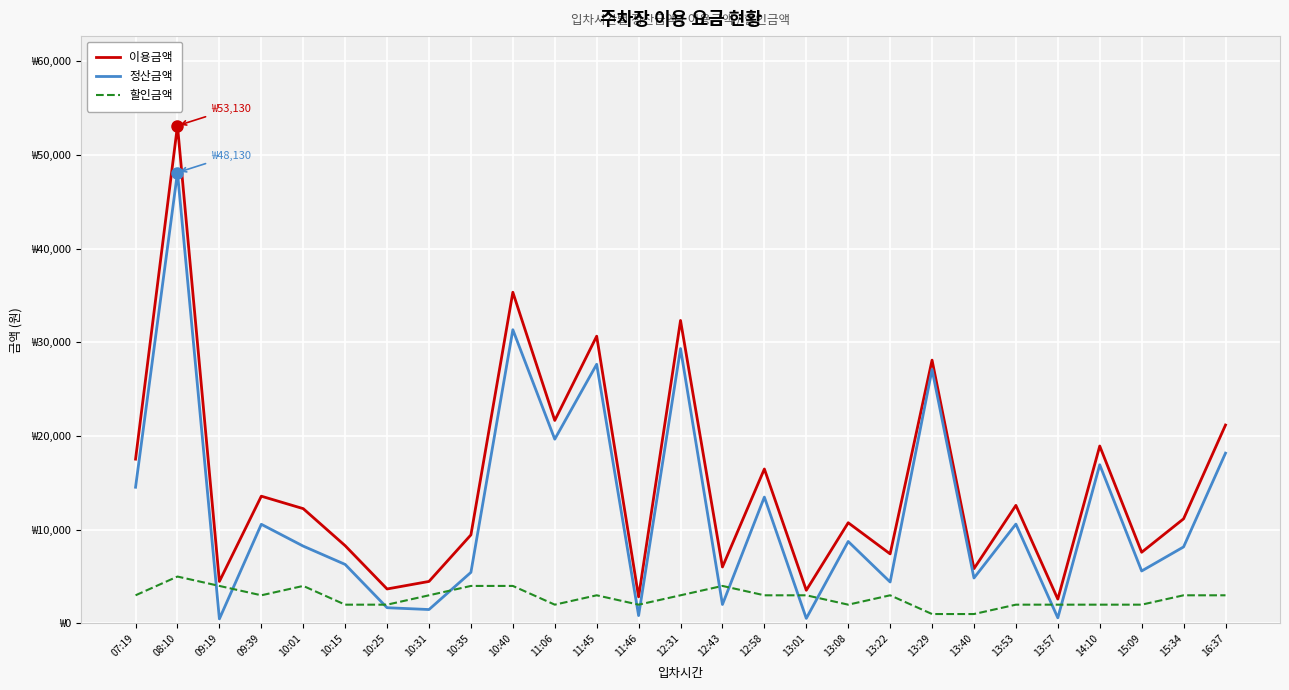

True or false: 이용금액 and 정산금액 intersect in this chart.

False